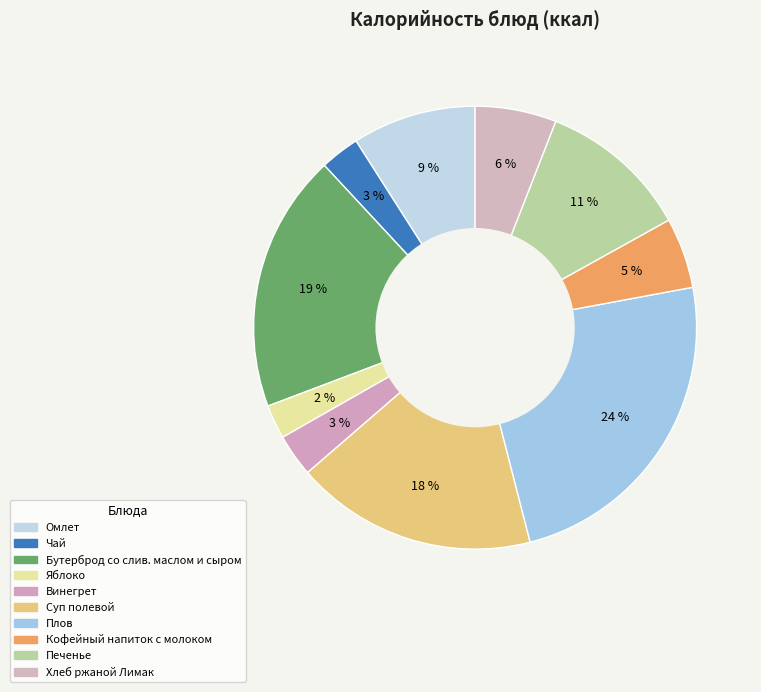

The Яблоко slice represents 2% of the pie. True or false?

True